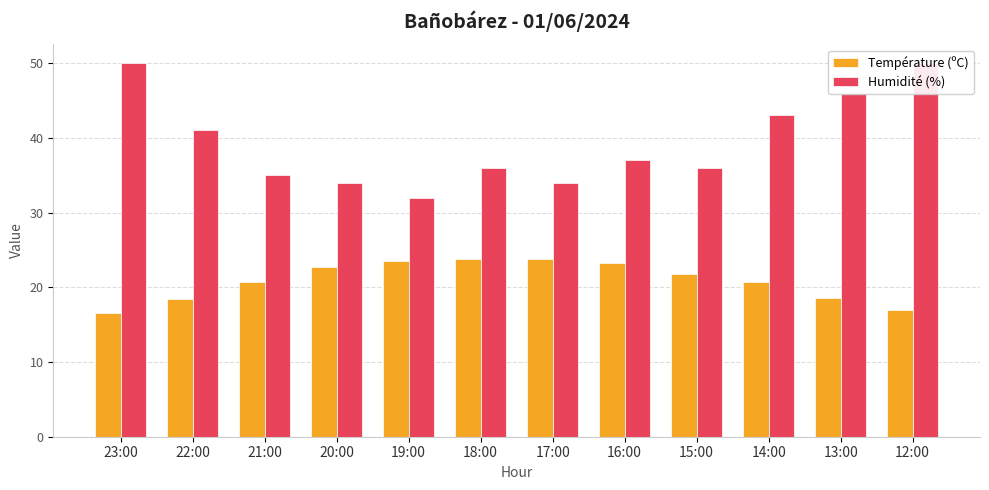

Which category has the highest value across all series?

23:00